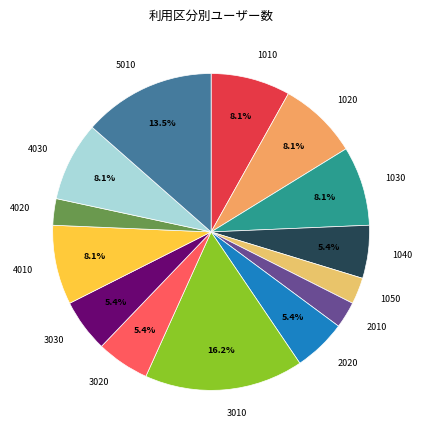

To the nearest percent, what percentage of the pie is 4020?

3%